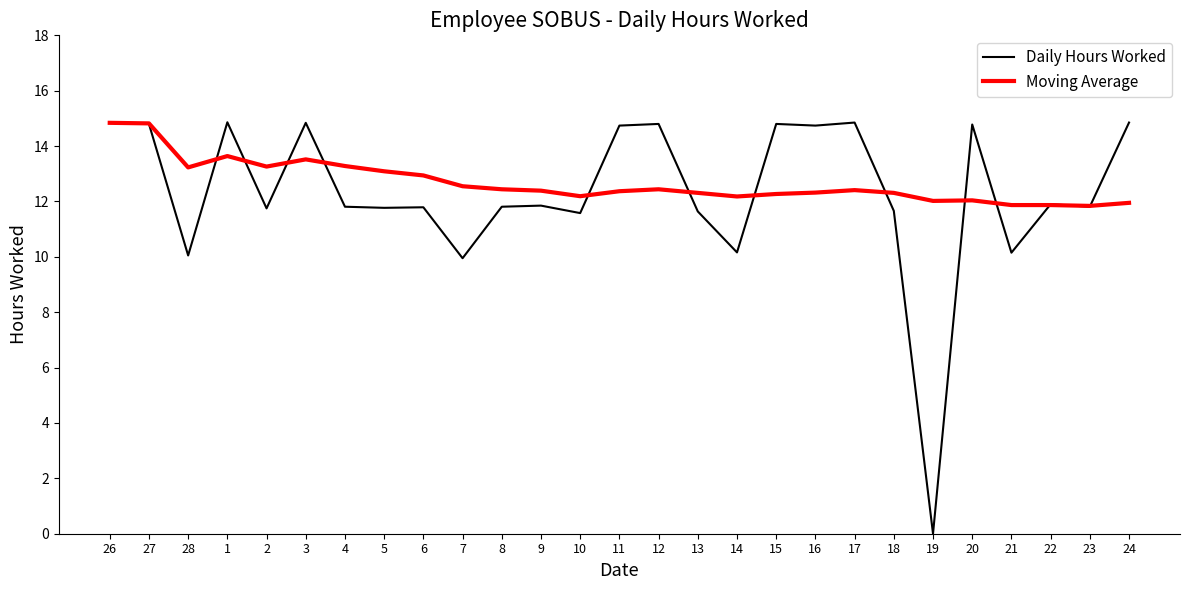

What is the highest value of the Moving Average series?

14.8